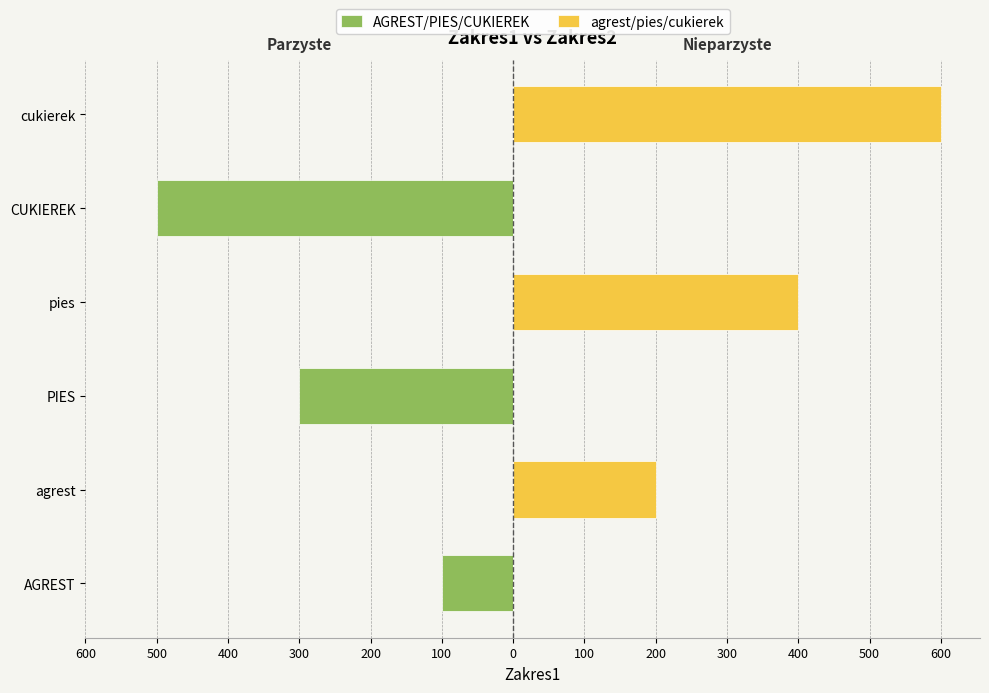

Which series has the largest total across all categories?

agrest/pies/cukierek